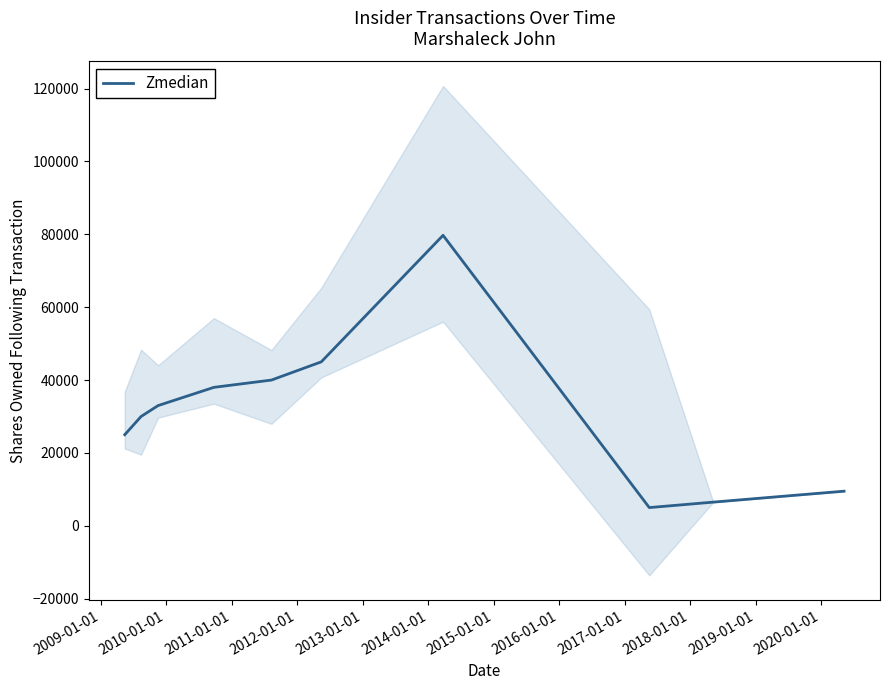

How many interior local peaks (higher than both neighbors) does the data have?

1